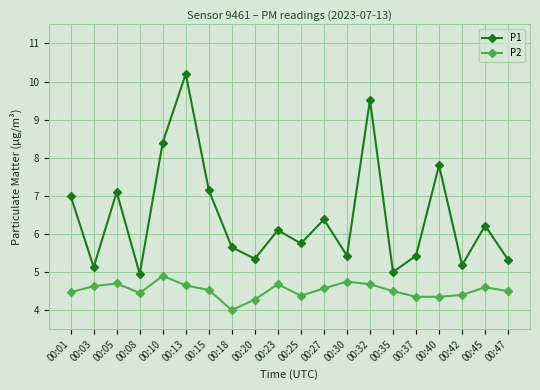

What is the approximate value of P1 at 00:03?

5.1